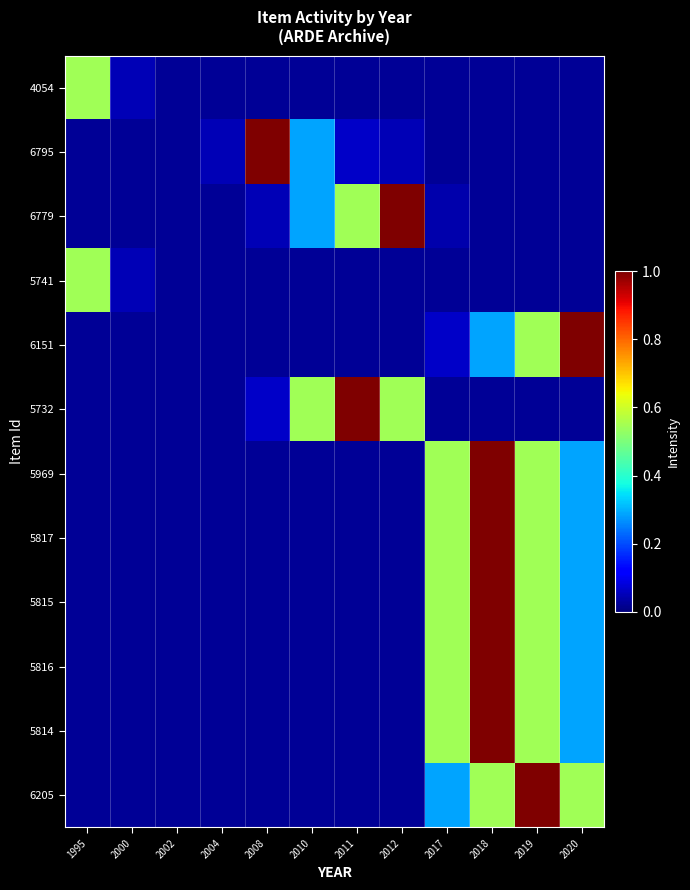

List the series in order of their peak value, lowest first.

4054, 5741, 6795, 6779, 6151, 5732, 5969, 5817, 5815, 5816, 5814, 6205